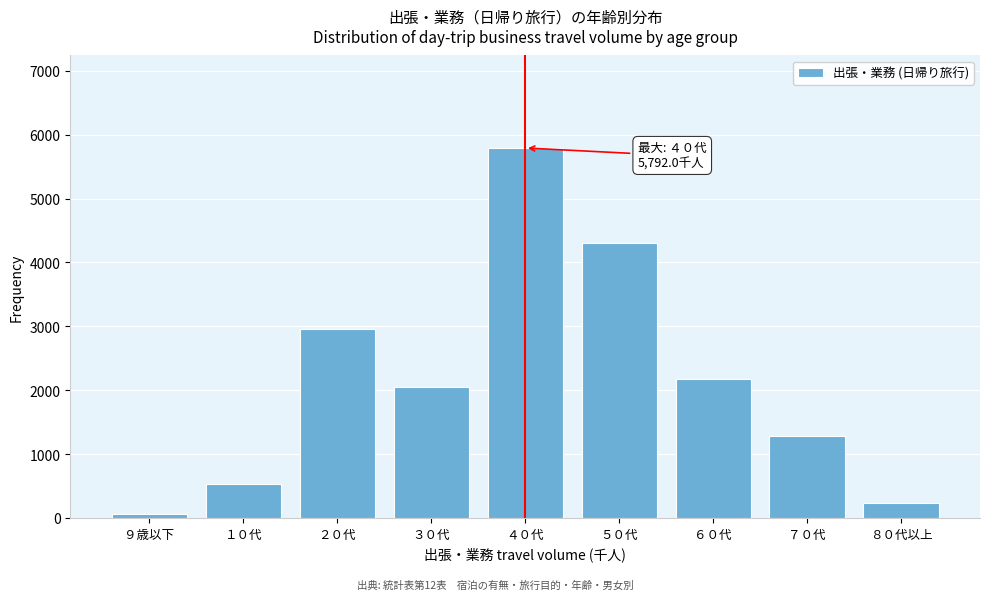

Reading left to right, list all the values displayed in this chart.

55.5	533.8	2951.5	2054.6	5792.0	4304.7	2178.2	1288.0	227.0